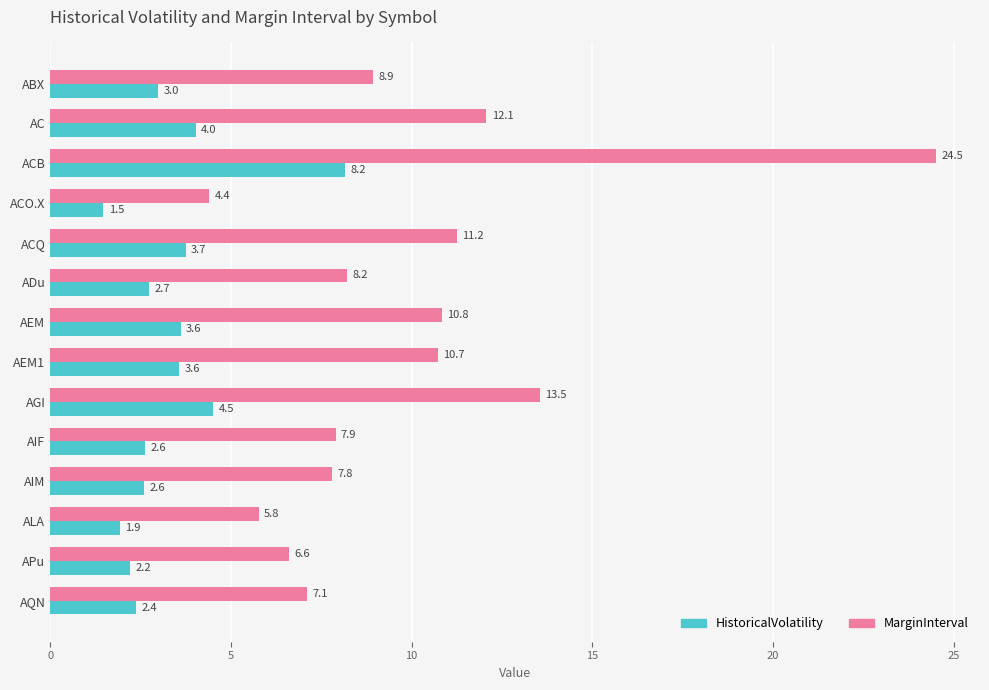

List the labels in order of MarginInterval value, smallest first.

ACO.X, ALA, APu, AQN, AIM, AIF, ADu, ABX, AEM1, AEM, ACQ, AC, AGI, ACB